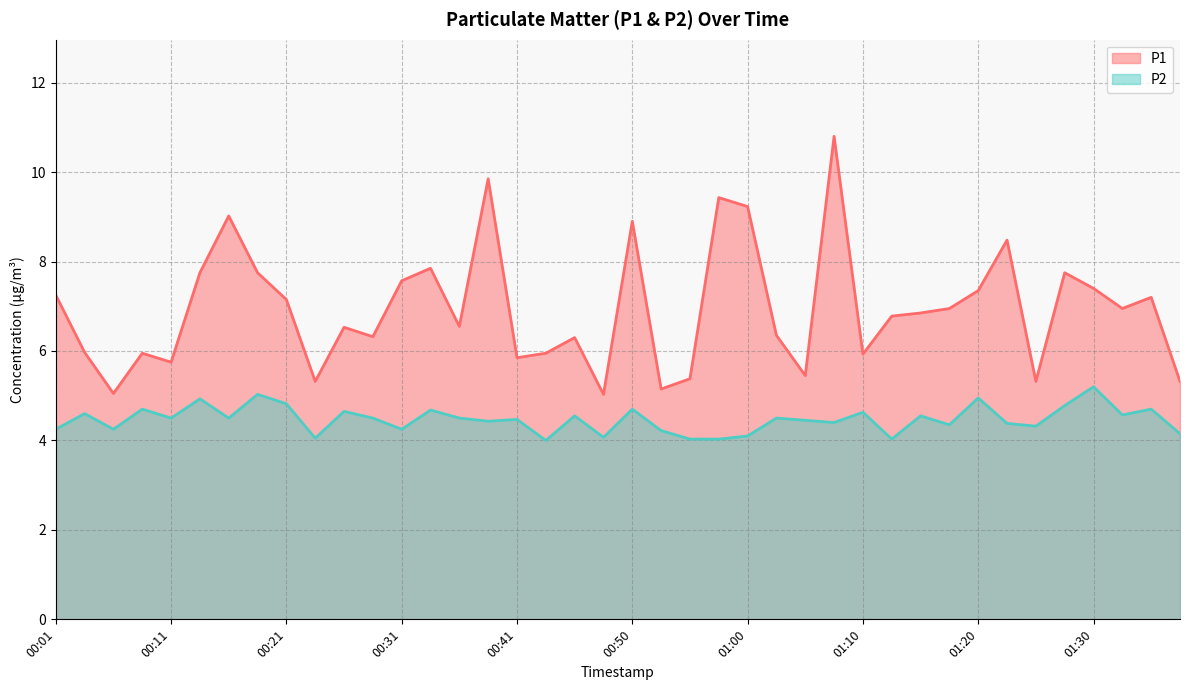

True or false: P2 and P1 intersect in this chart.

False